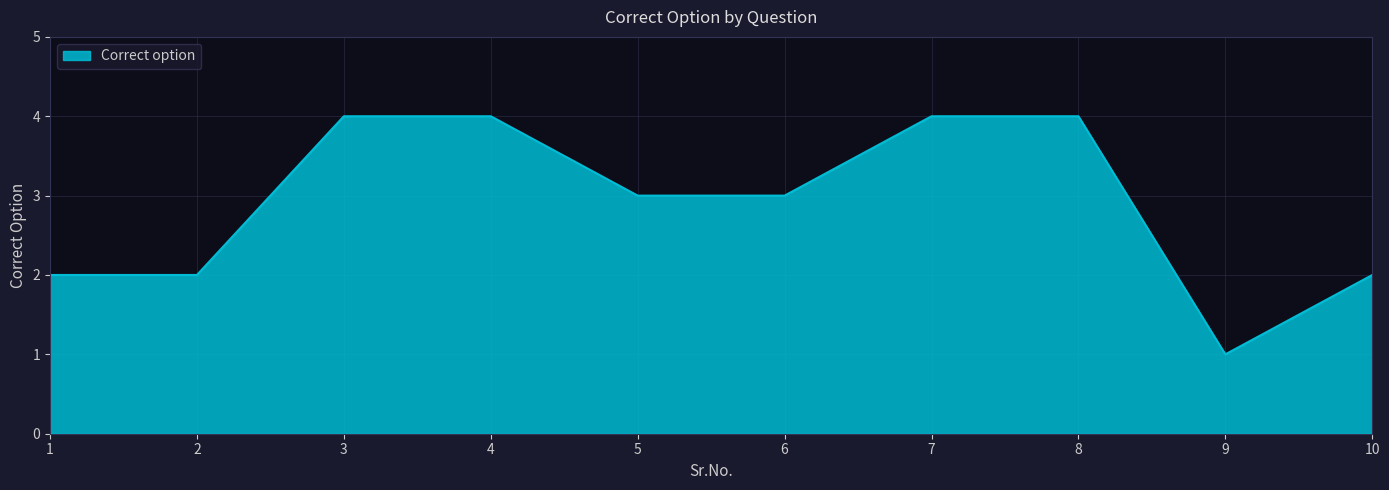

The chart shows a value of 2 at 6. True or false?

False